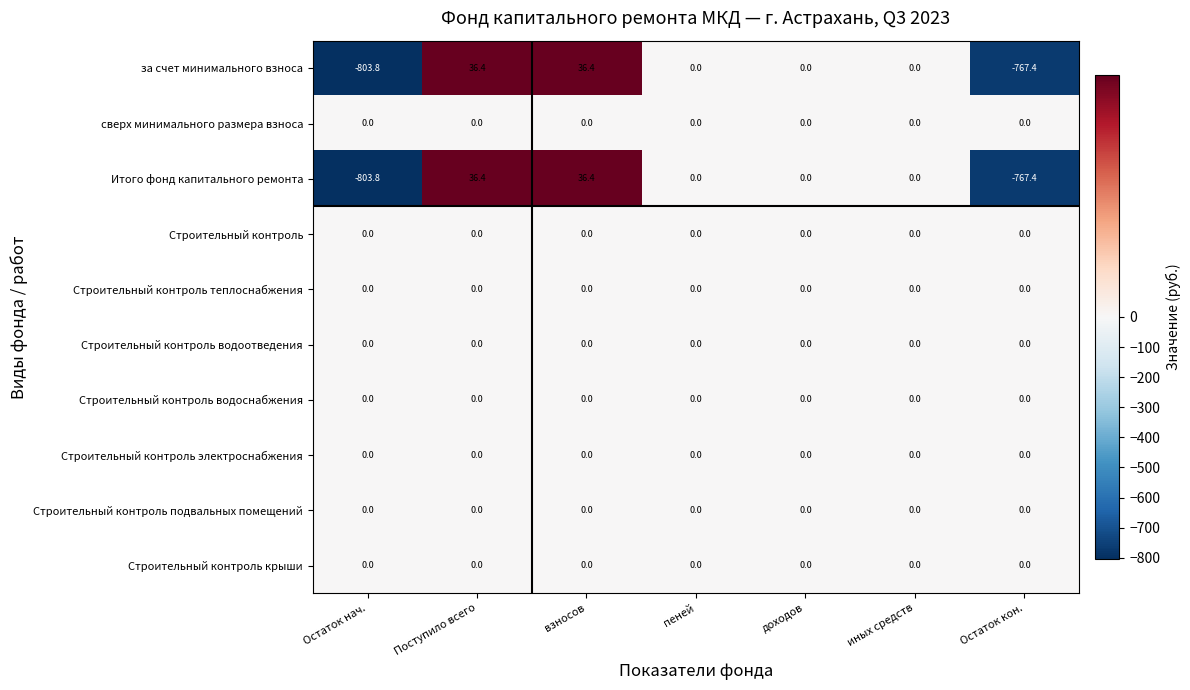

What is the spread (max minus min) of values at Поступило всего?

36.4